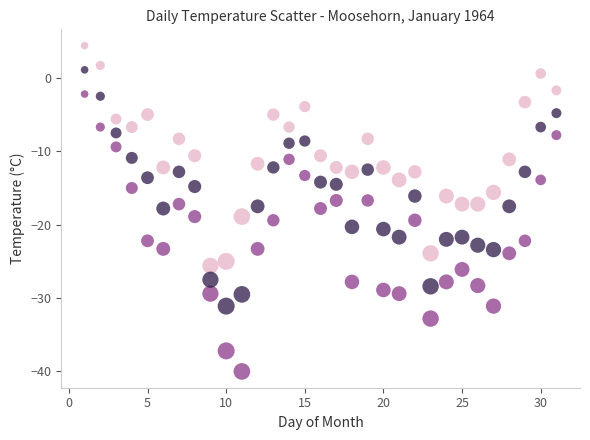

Which series reaches the minimum Y coordinate?

Min Temp